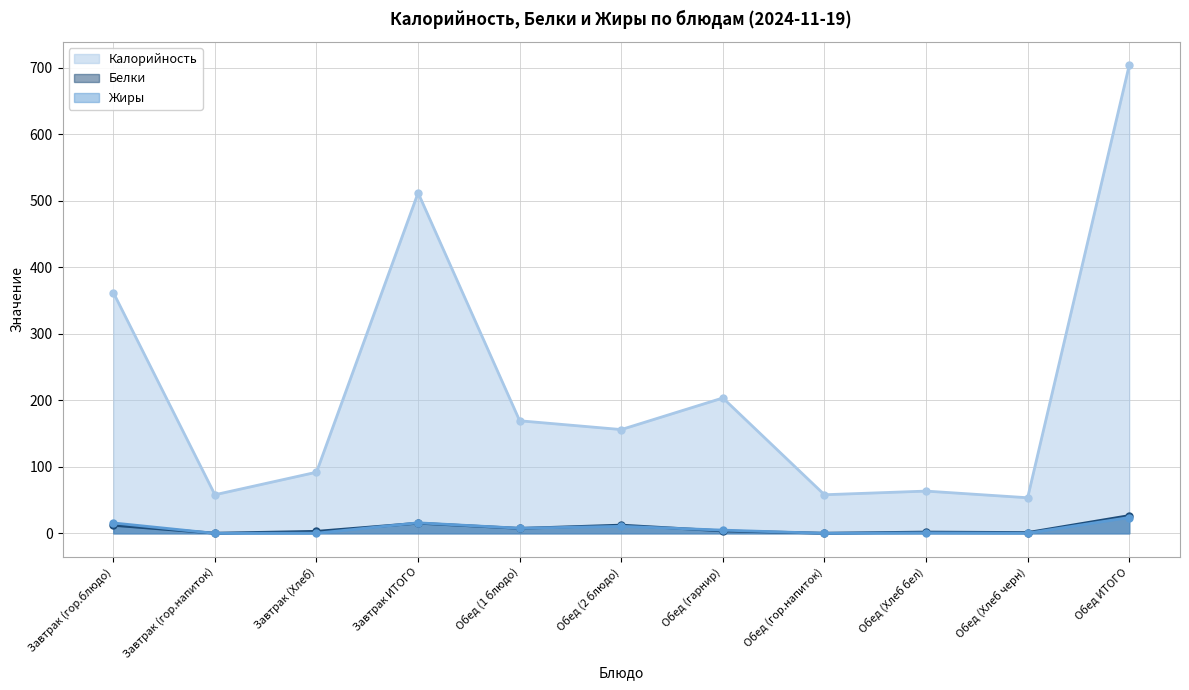

What is the spread (max minus min) of values at Обед (2 блюдо)?

145.5